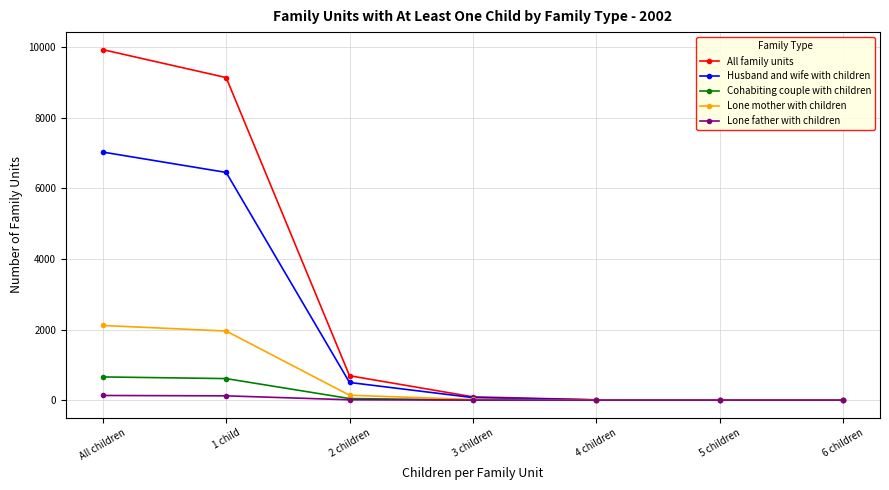

What is the sum of the Lone mother with children values at 2 children and 1 child?

2096